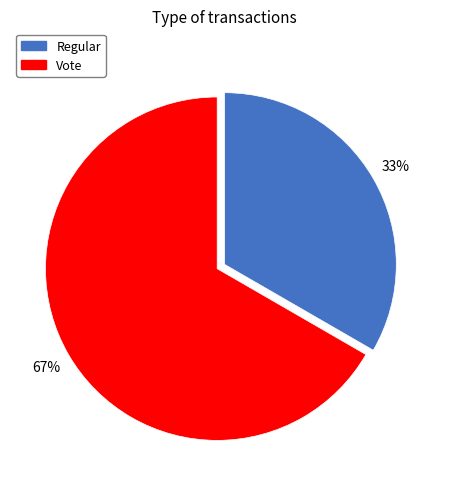

The Vote slice represents 67% of the pie. True or false?

True